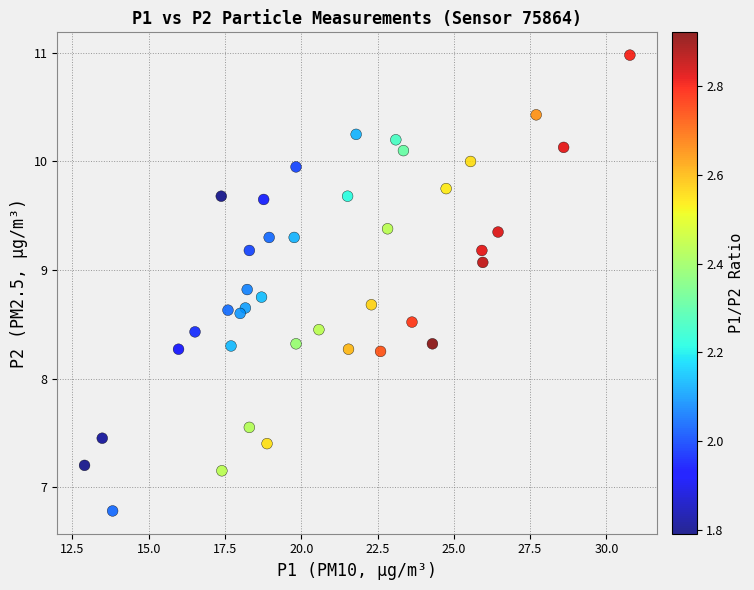

What is the range of Y values (max minus min)?

4.2